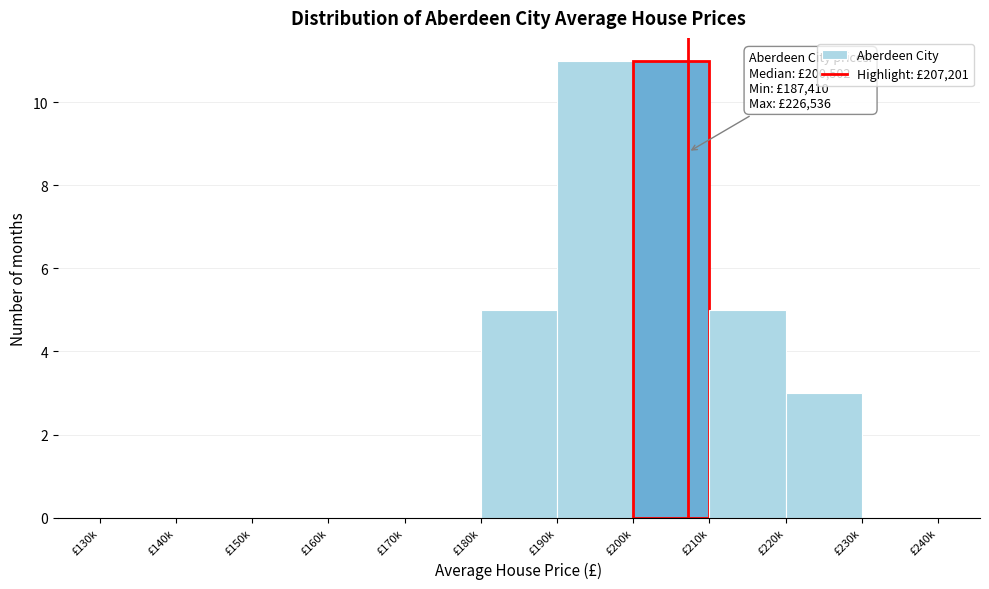

Reading left to right, list all the values displayed in this chart.

£130k=0	£140k=0	£150k=0	£160k=0	£170k=0	£180k=5	£190k=11	£200k=11	£210k=5	£220k=3	£230k=0